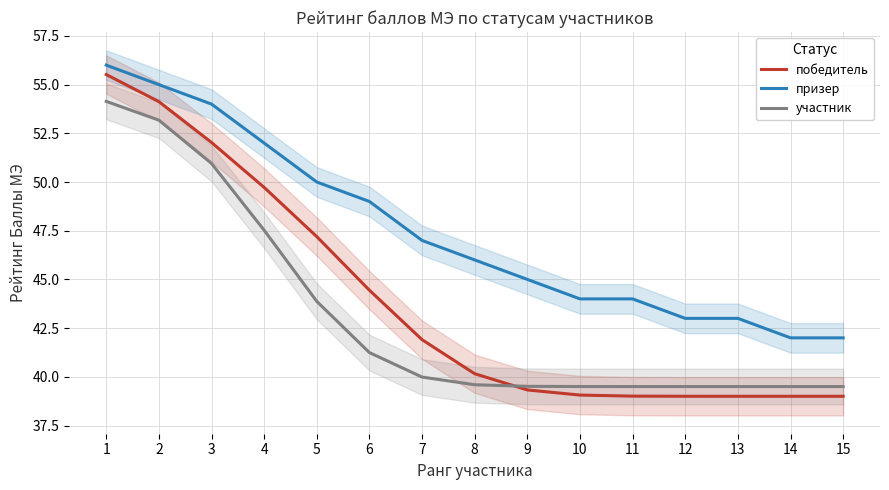

Between 7 and 8, which series saw the biggest shift?

победитель